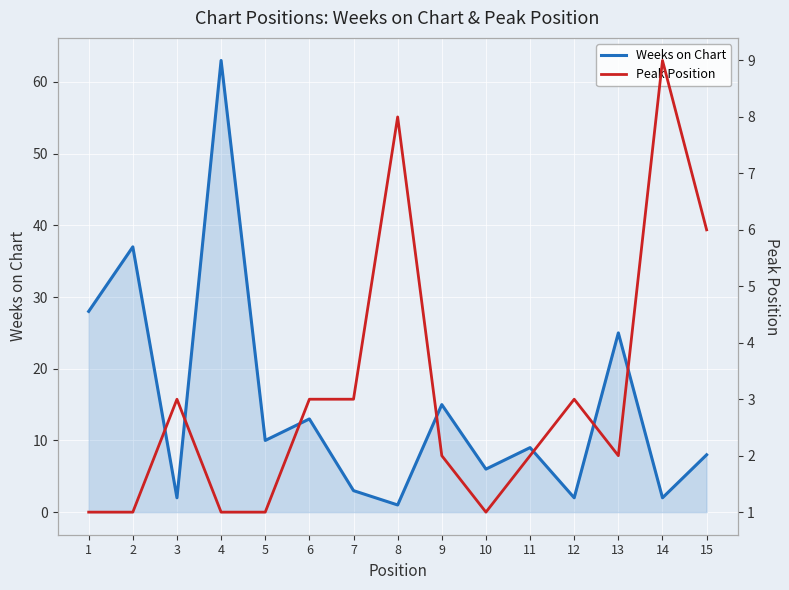

Where is the first local minimum for Weeks on Chart?

3